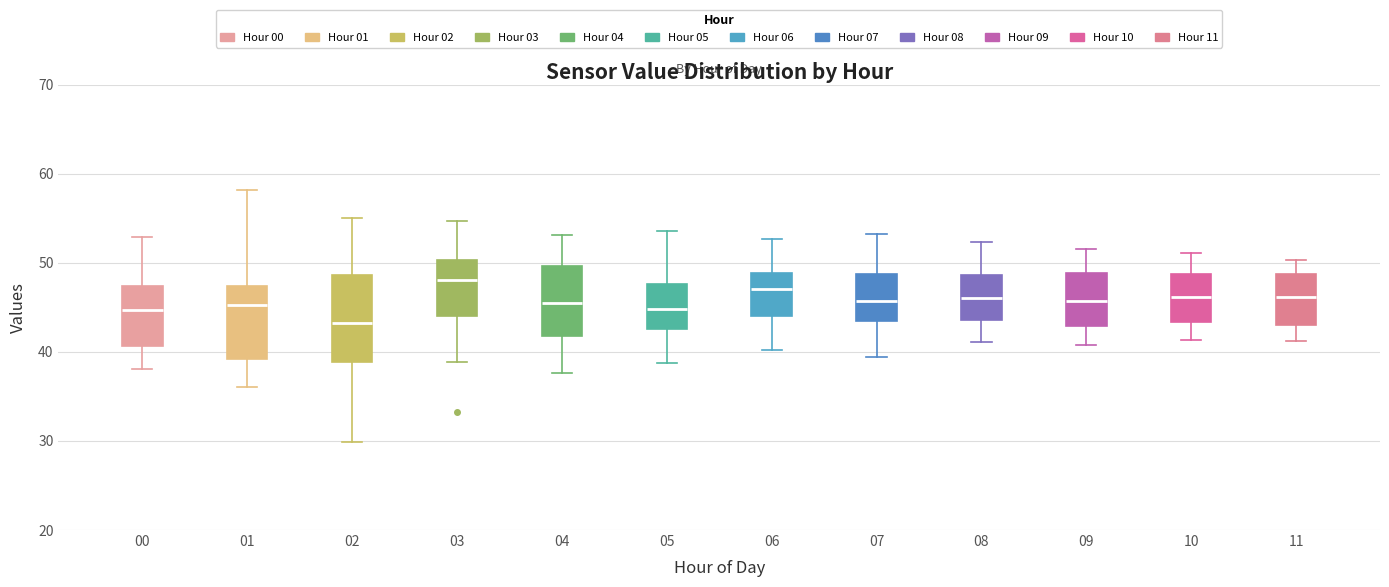

Which box has the highest median line?

03